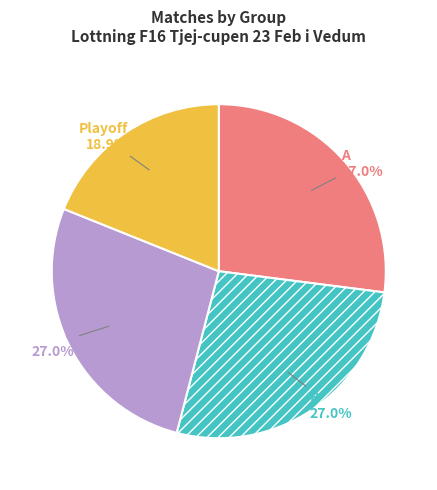

Is there any slice that represents more than half of the pie?

No